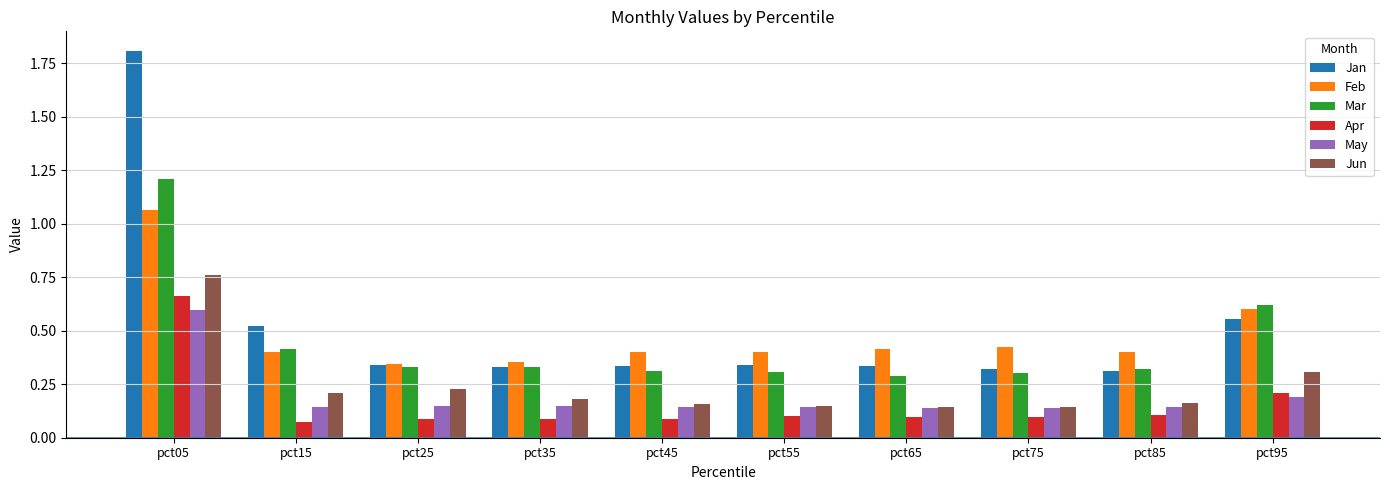

The value of Jan at pct35 is 0.3. True or false?

True